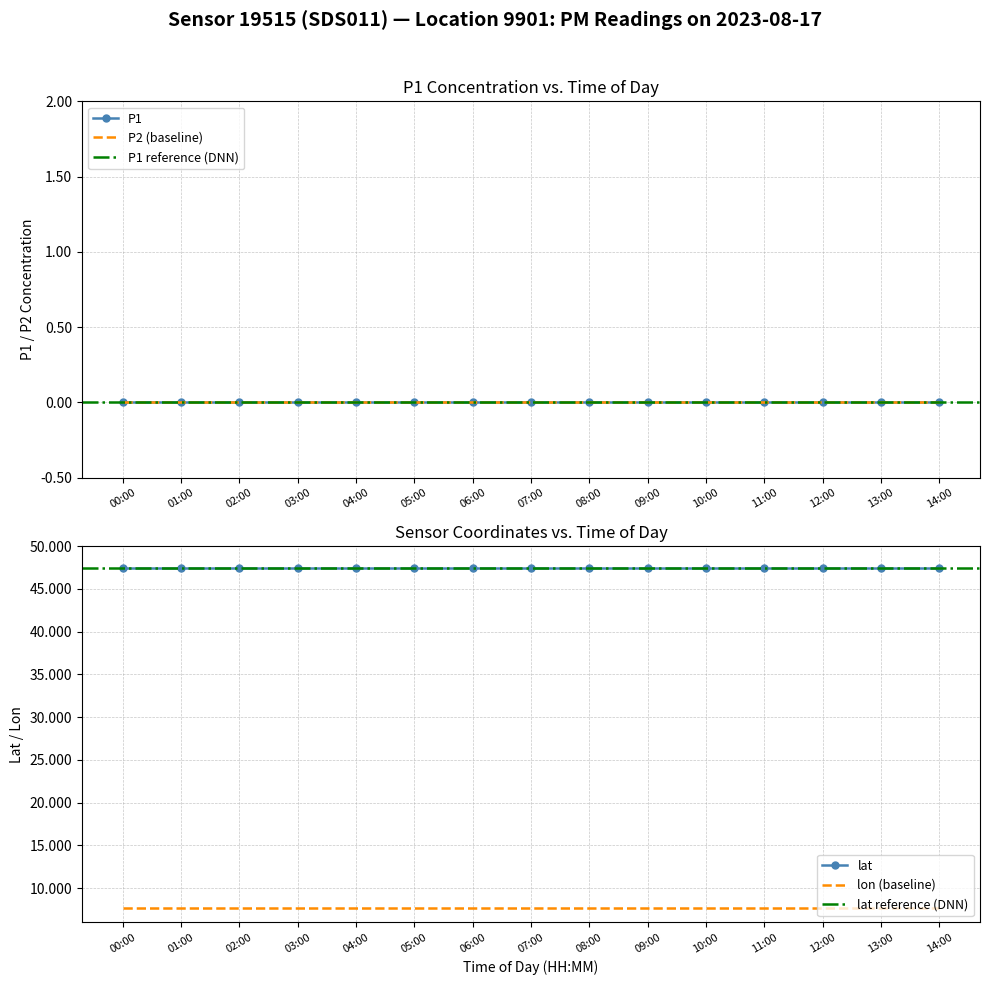

What is the total value across all series at 01:00?

55.1